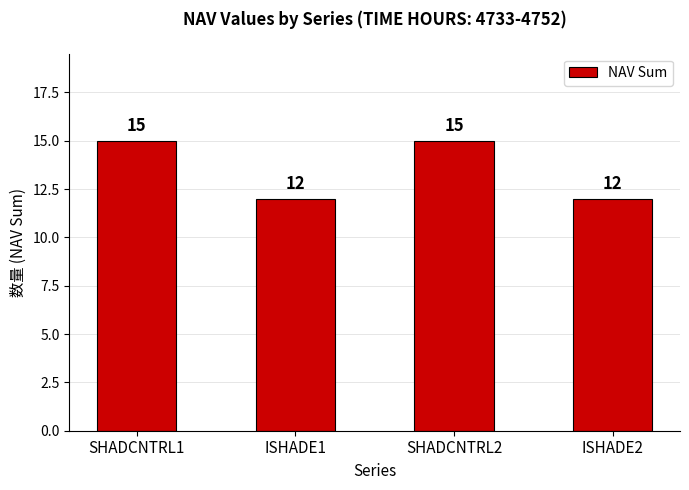

Reading left to right, transcribe all the data shown in this chart.

15	12	15	12